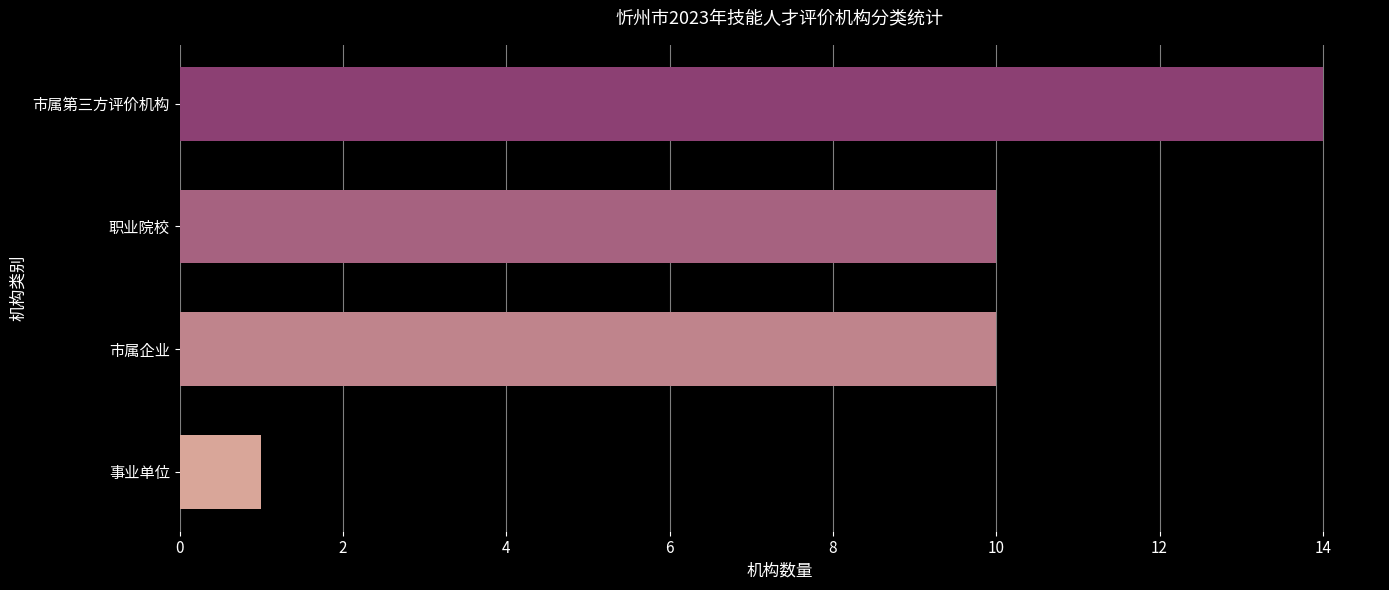

Reading top to bottom, what are all the values shown in this chart?

市属第三方评价机构=14	职业院校=10	市属企业=10	事业单位=1